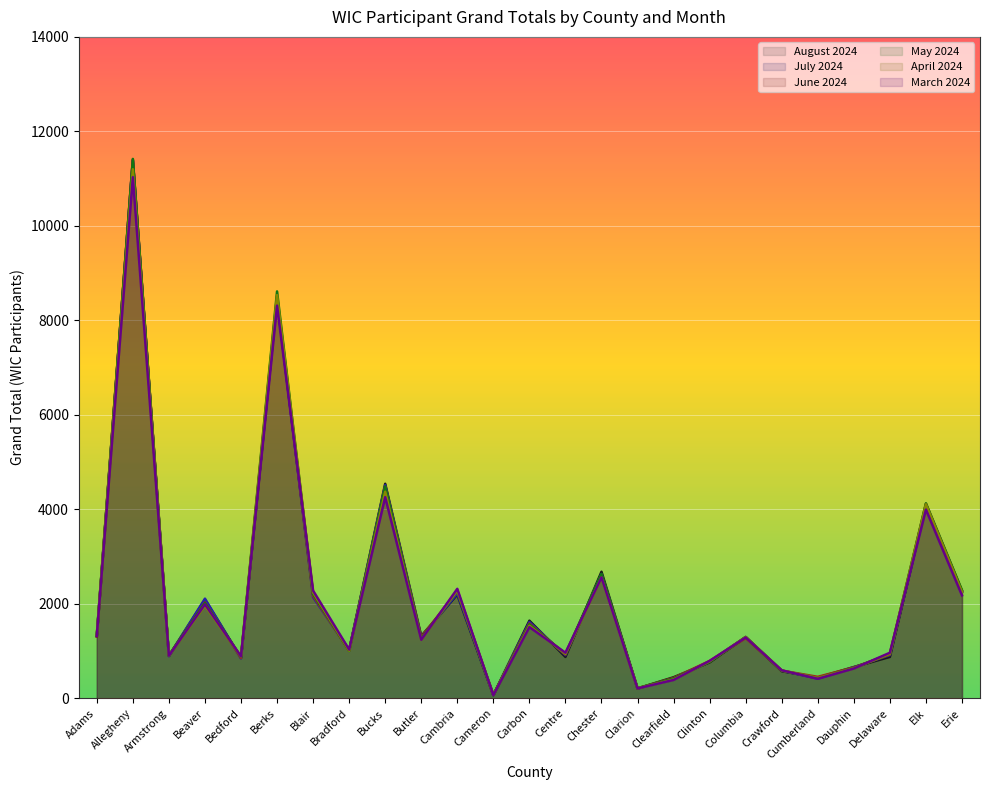

Is it true that May 2024 equals 2274 at Cambria?

True